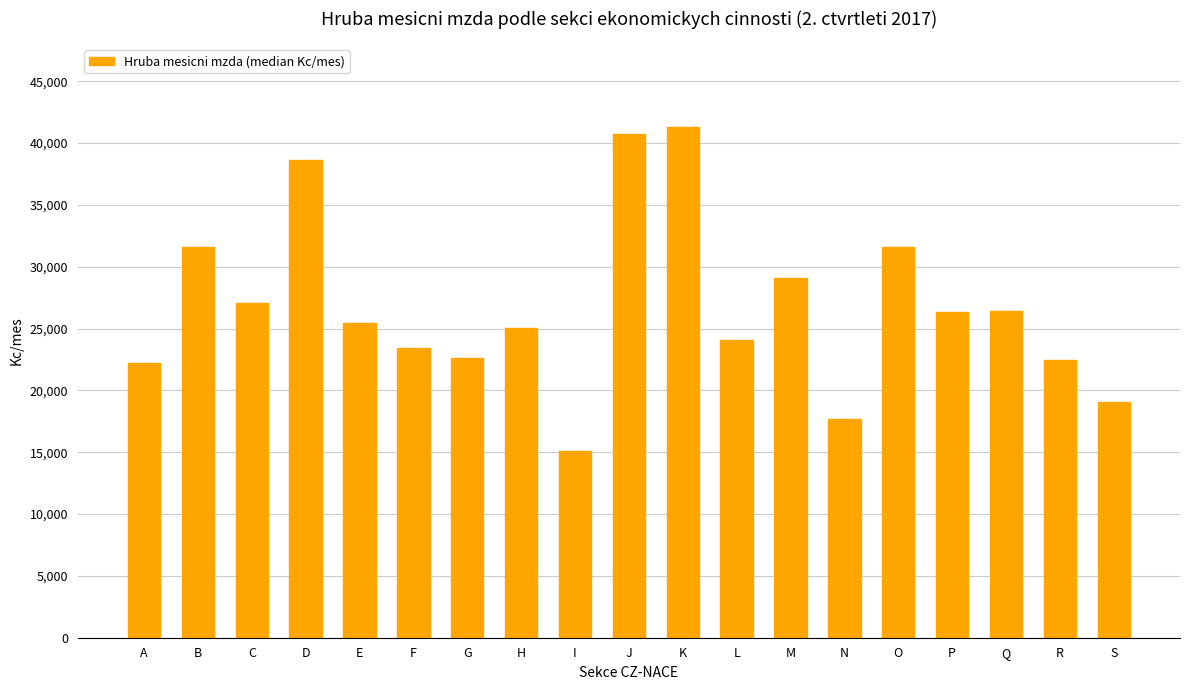

What is the difference between the second highest and second lowest values?

23104.7